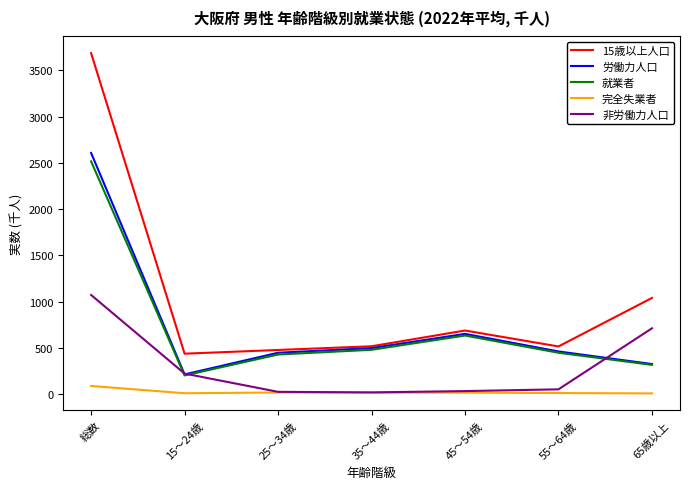

The 労働力人口 series shows 463 at 55～64歳. True or false?

True